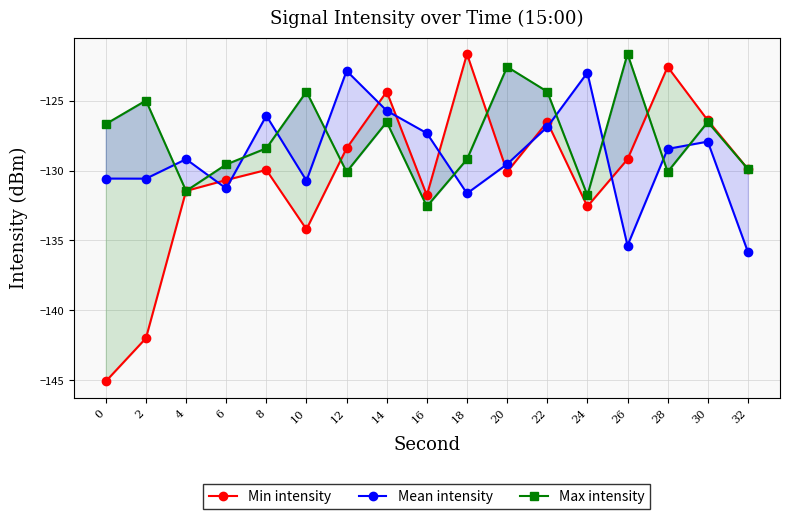

Which series has the widest spread of values?

Min intensity